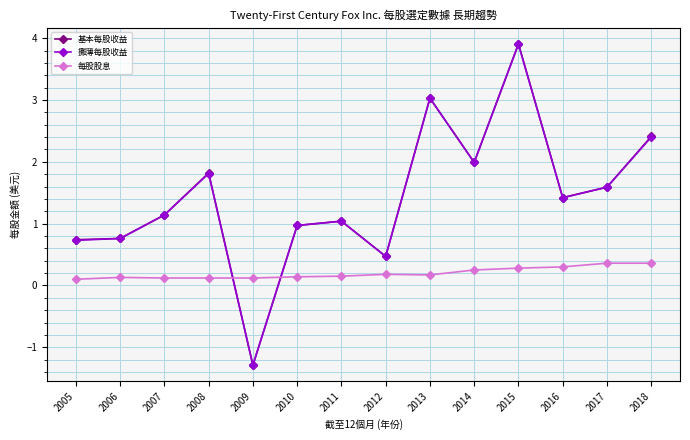

What is the maximum value for 基本每股收益?

3.9